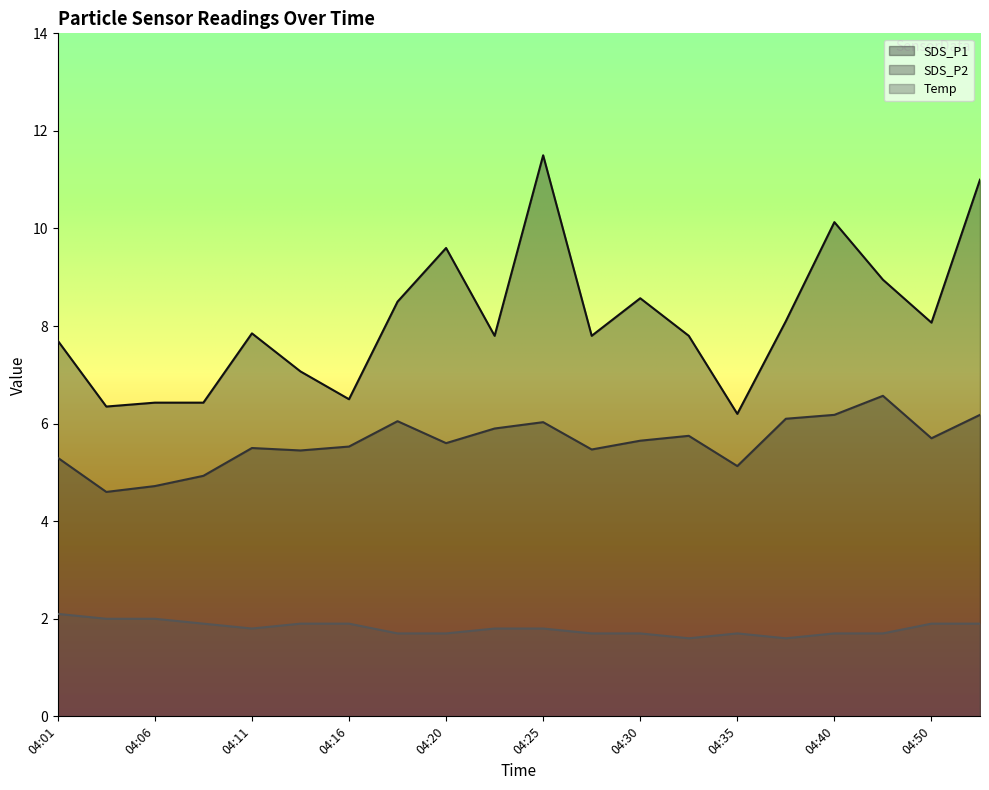

What are all the series names shown in the legend?

SDS_P1, SDS_P2, Temp